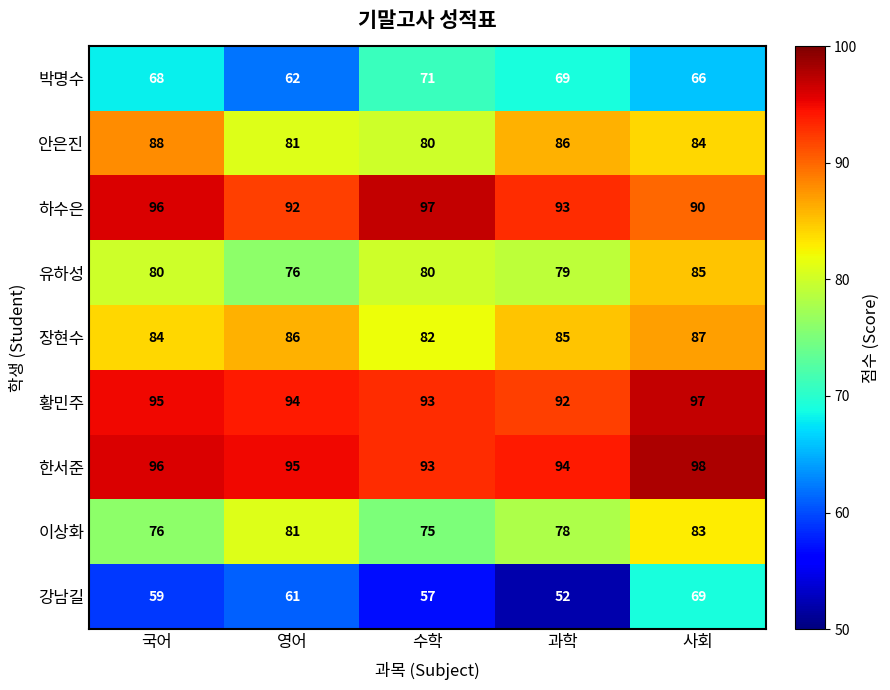

The 이상화 series shows 83 at 사회. True or false?

True